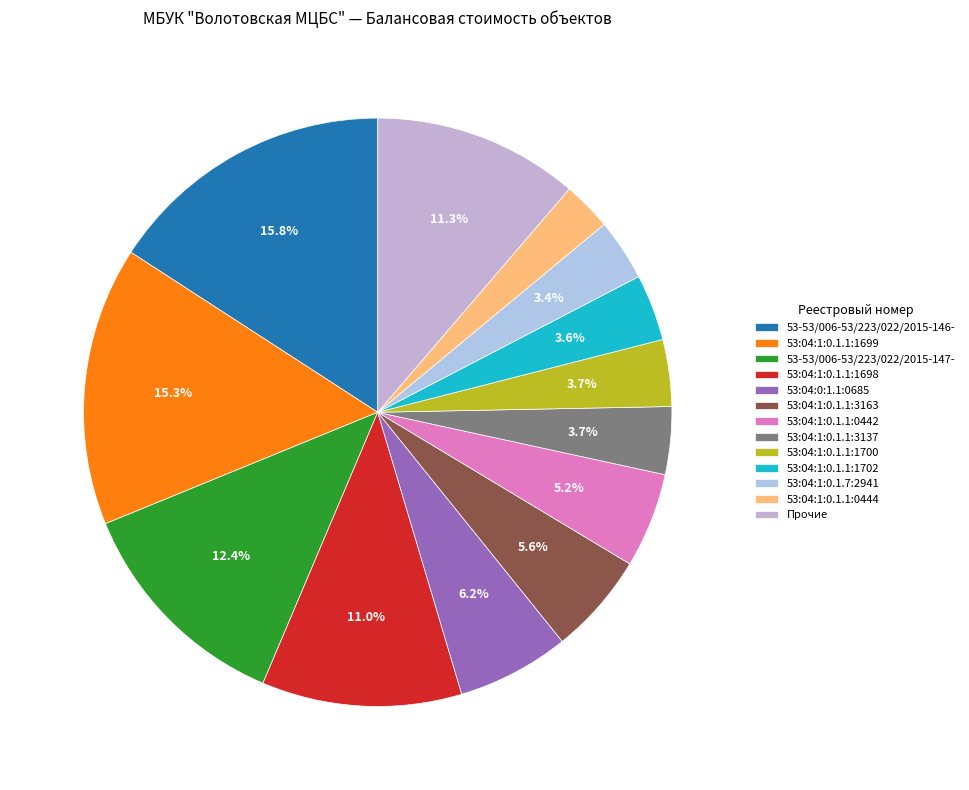

Which category has the biggest portion of the pie?

53-53/006-53/223/022/2015-146-